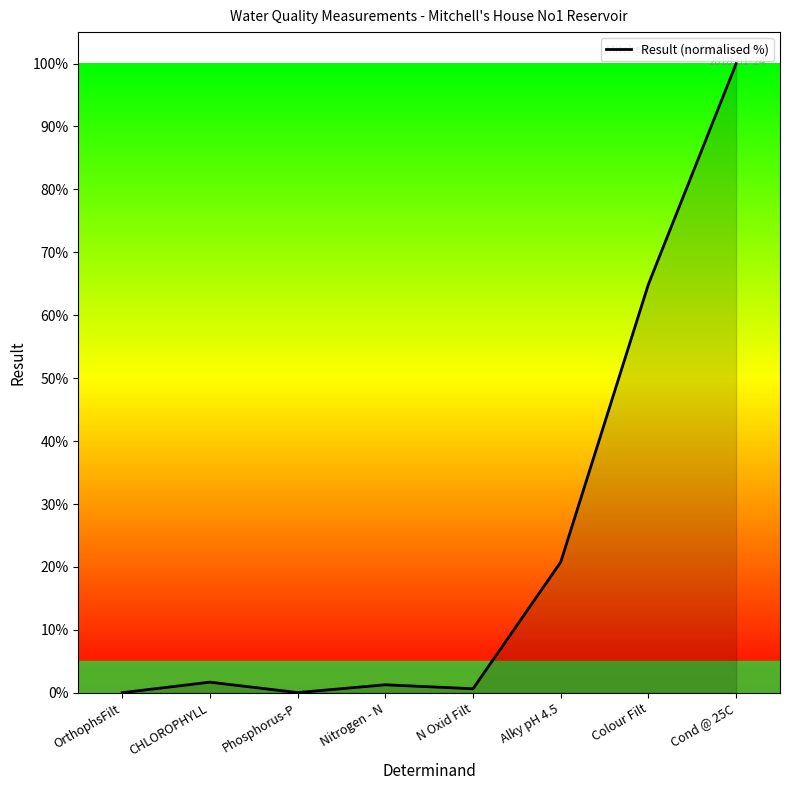

What position from the right is Alky pH 4.5?

3